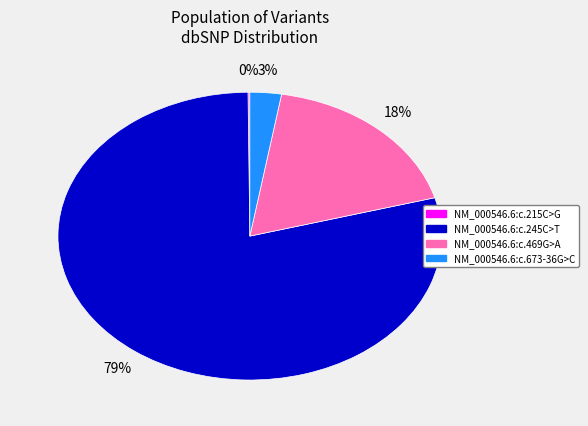

Which category accounts for the majority?

NM_000546.6:c.245C>T